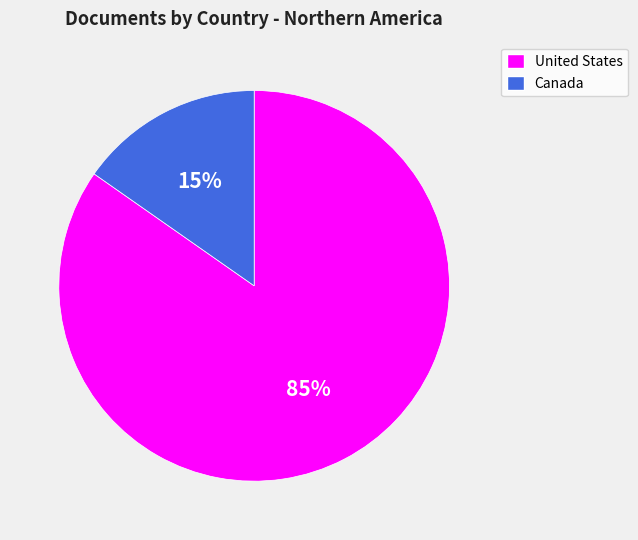

Count the number of slices in the pie.

2